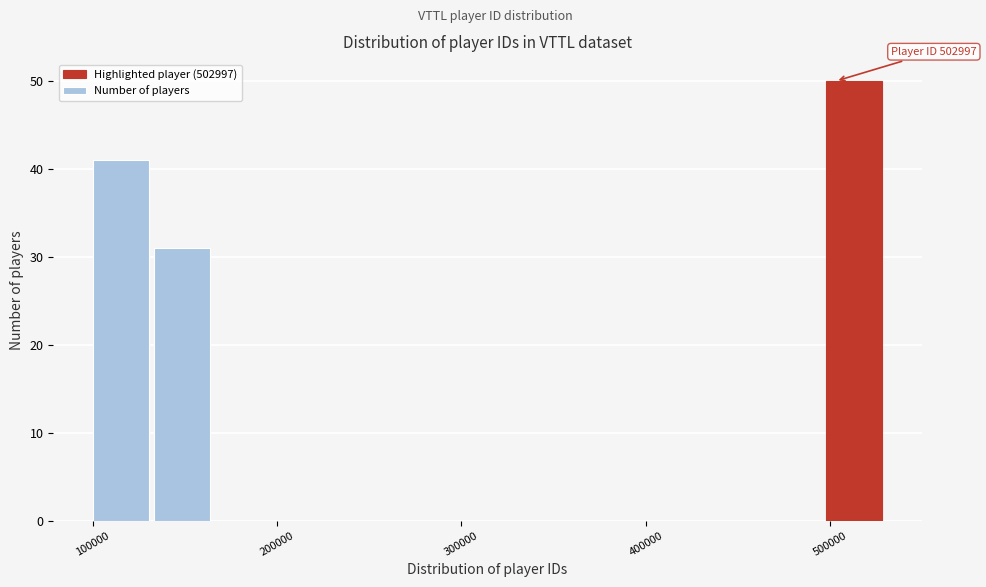

Around what value on the x-axis is the tallest bar? Give the approximate position of its centre, as read against the axis.

510000